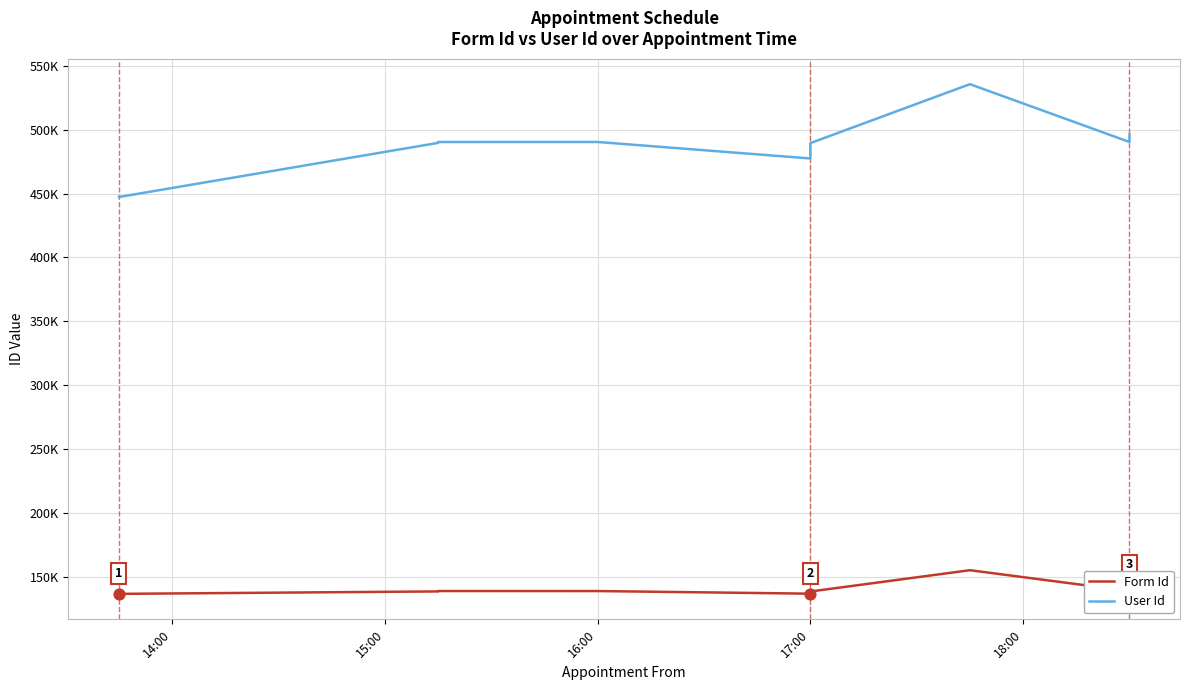

What is the total value across all series at 14:00?

583912